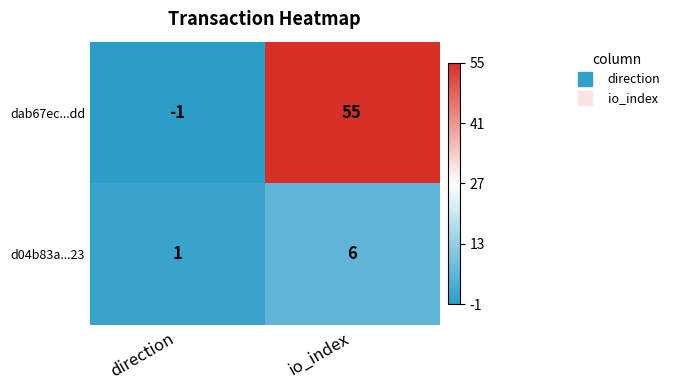

Which series has the largest total across all categories?

dab67ec...dd